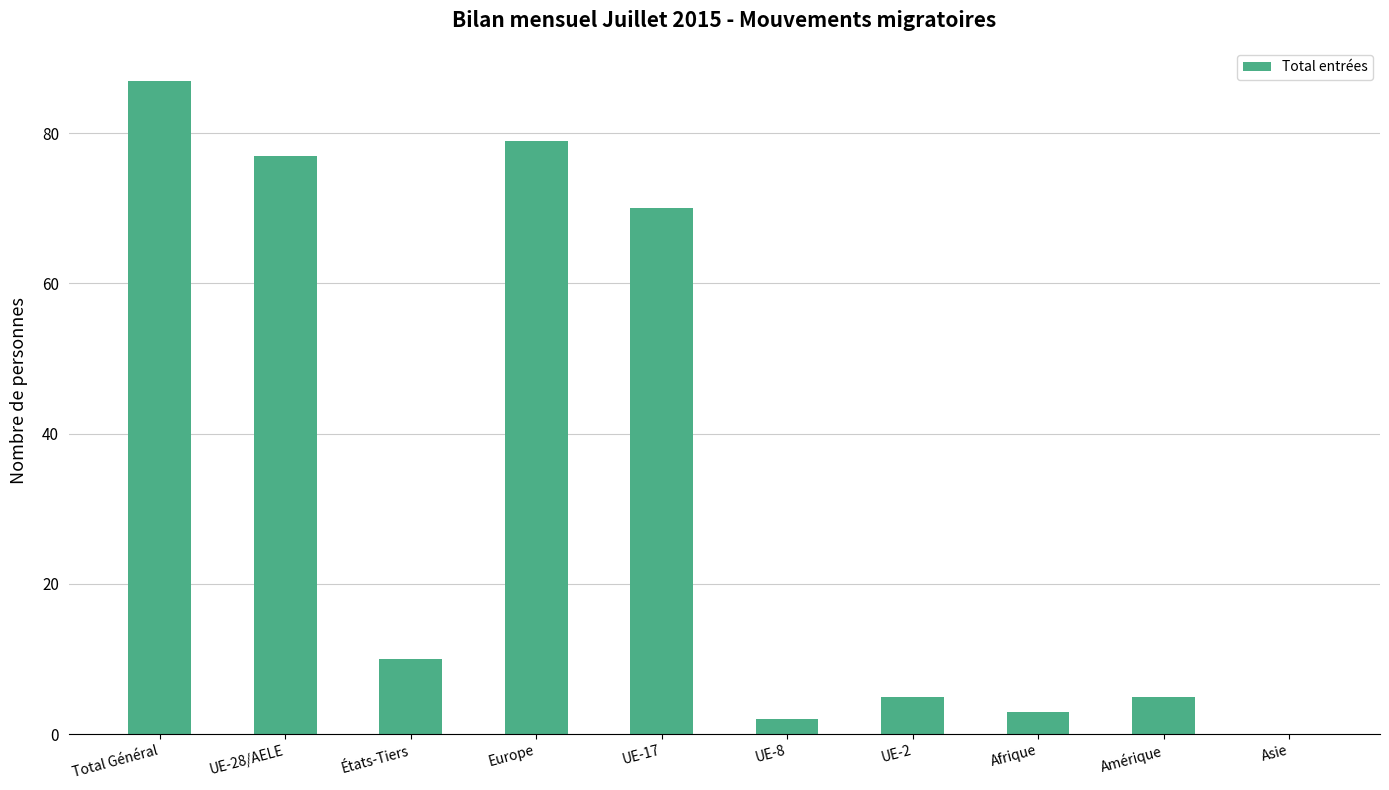

What is the sum of the values at Asie and UE-2?

5